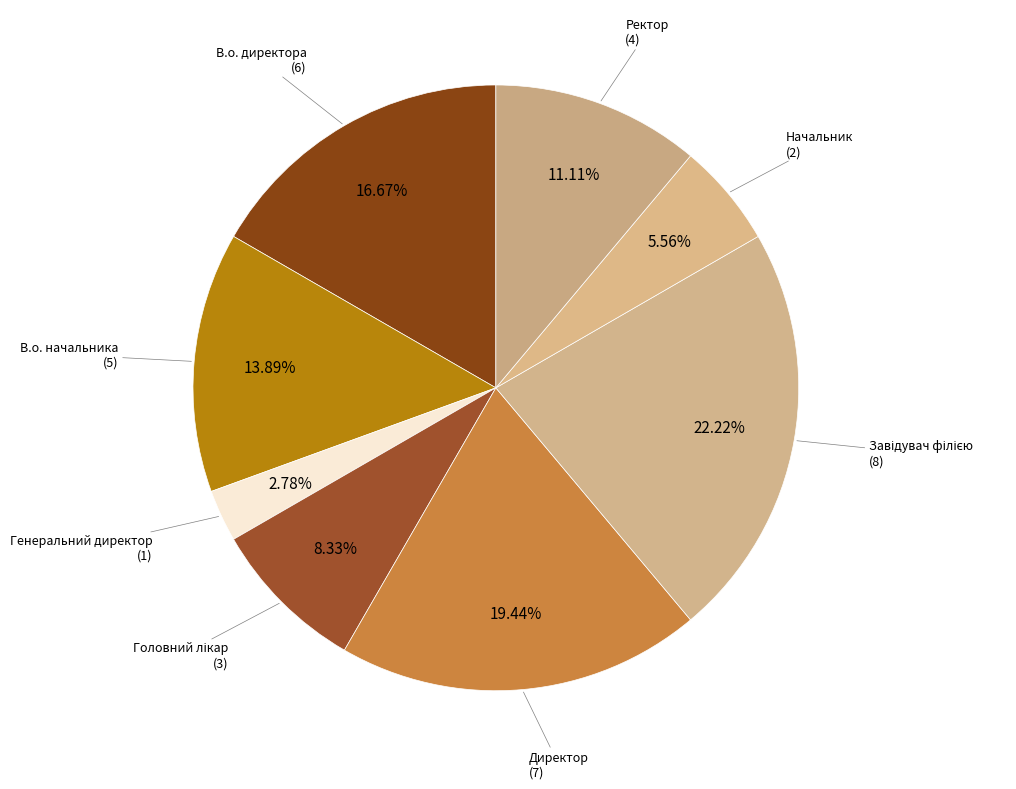

How many slices are in this pie chart?

8